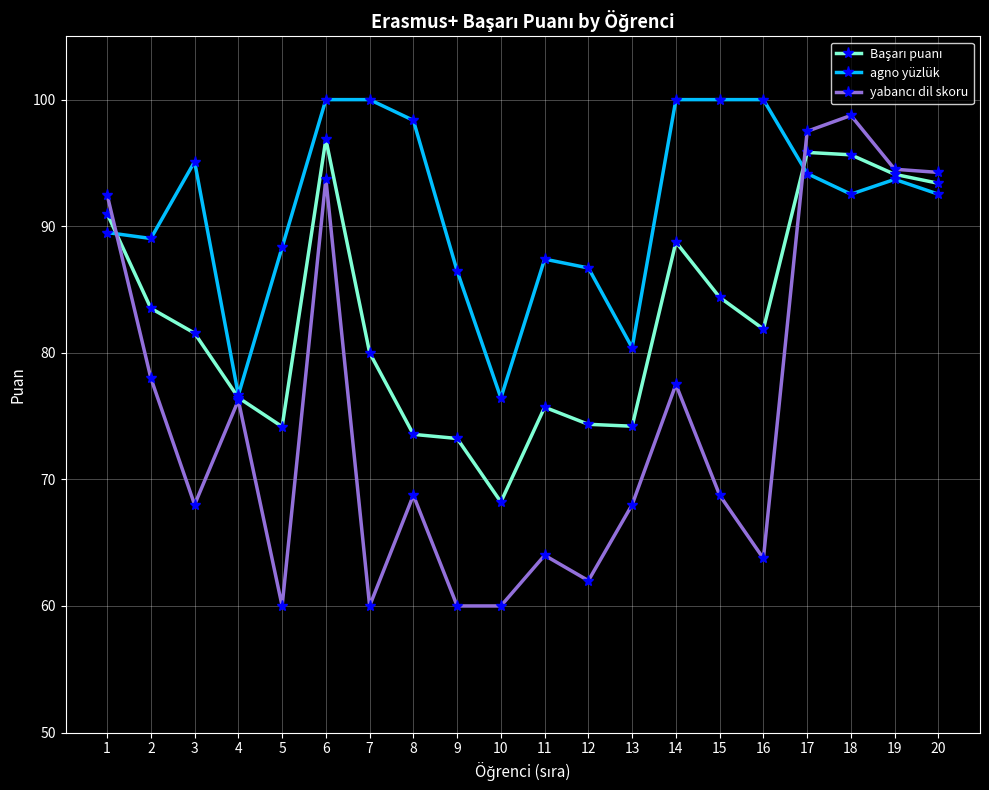

What is the difference between the highest and lowest values at 17?

3.3